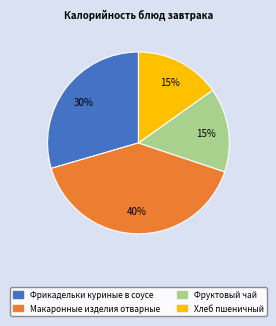

Between Фрикадельки куриные в соусе and Хлеб пшеничный, which is larger?

Фрикадельки куриные в соусе